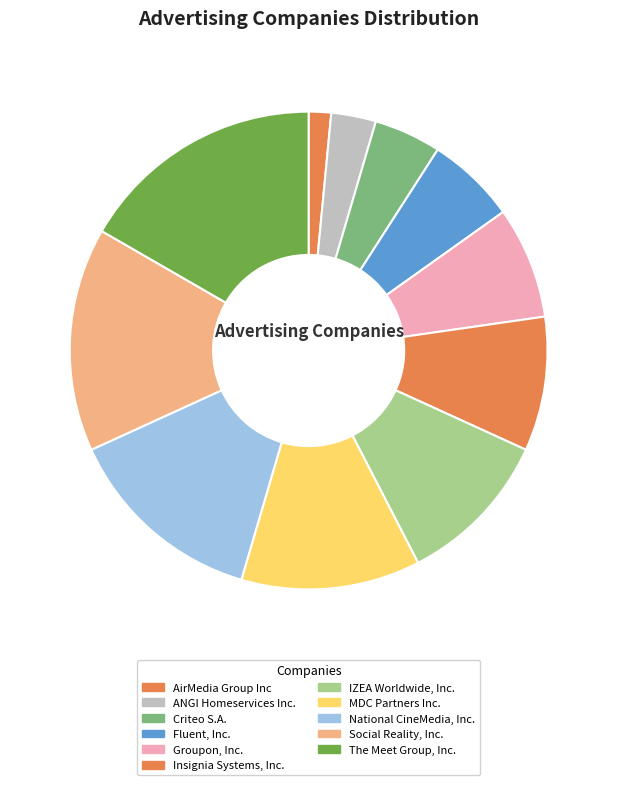

What is the change in value from ANGI Homeservices Inc. to MDC Partners Inc.?

+6